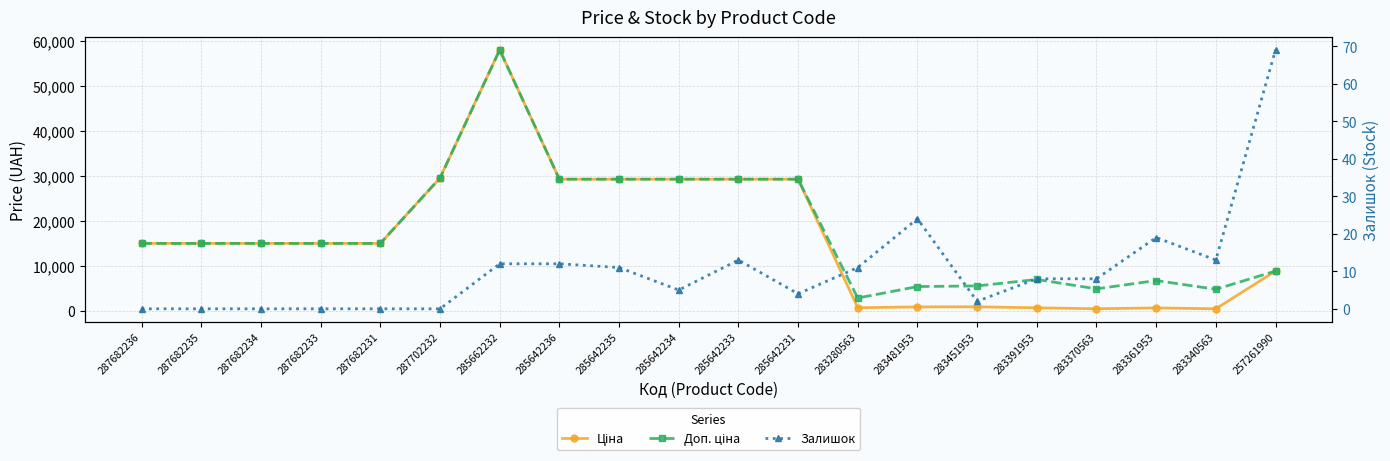

Rank the categories by Ціна value from lowest to highest.

283340563, 283370563, 283361953, 283391953, 283280563, 283481953, 283451953, 257261990, 287682236, 287682235, 287682234, 287682233, 287682231, 285642236, 285642235, 285642234, 285642233, 285642231, 287702232, 285662232